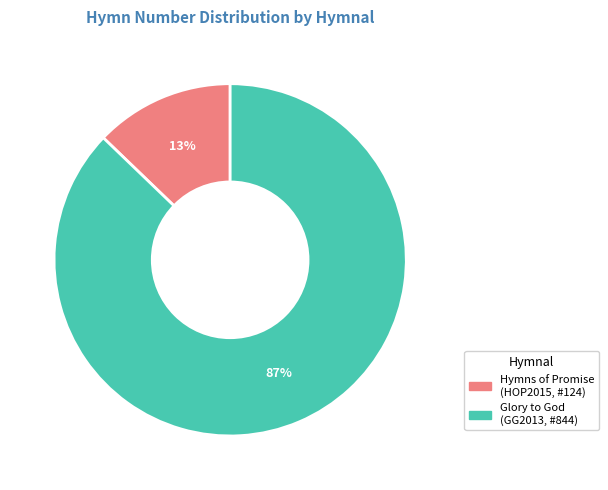

To the nearest percent, what is the average slice percentage?

50%